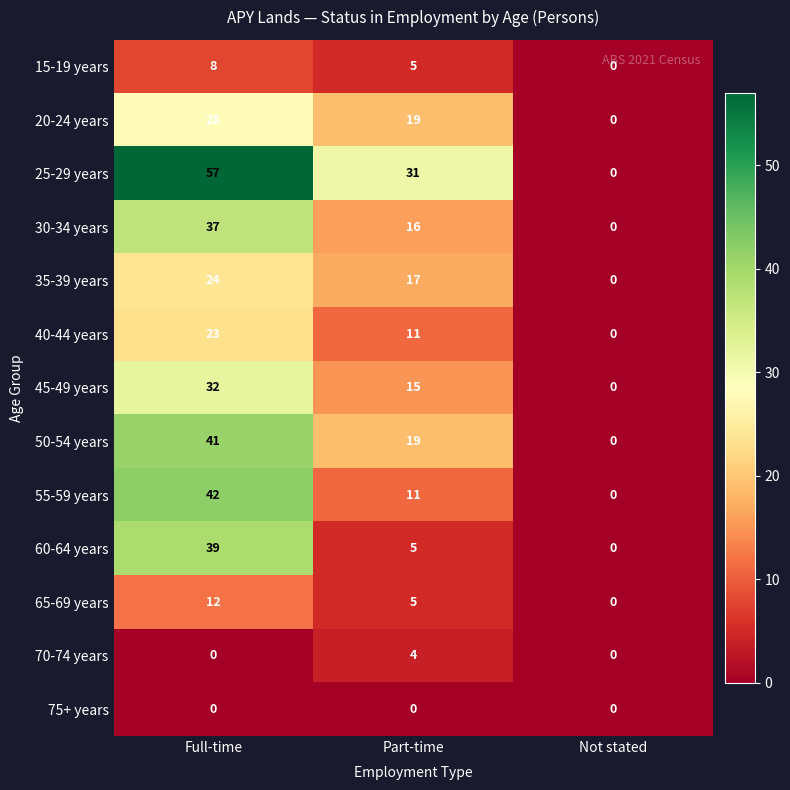

At which category is the sum across all series the highest?

Full-time